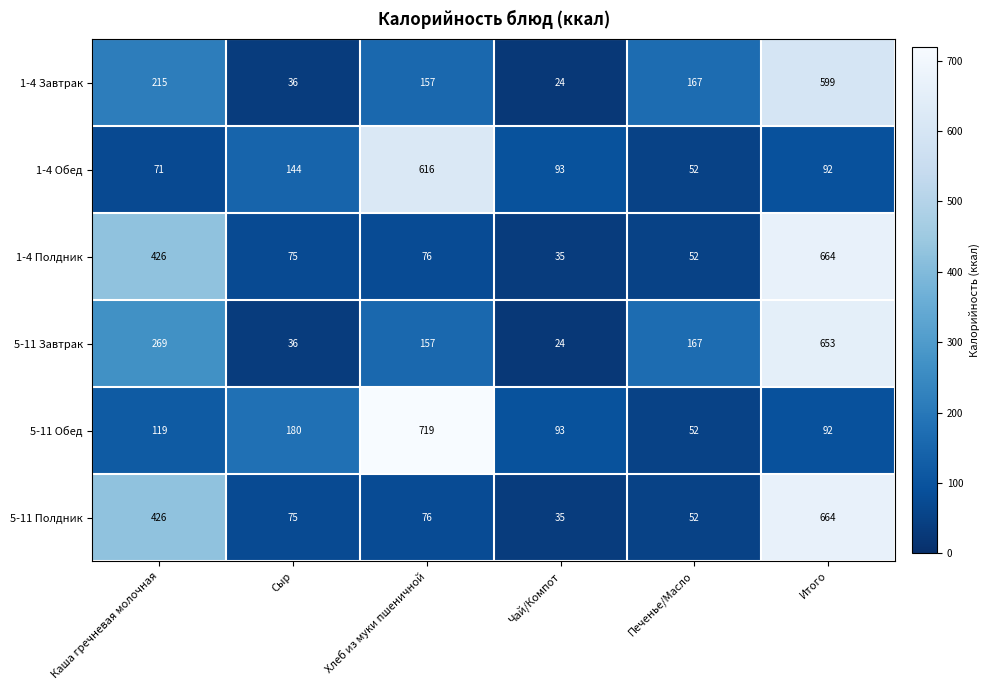

Read the 5-11 Полдник value at Хлеб из муки пшеничной.

76